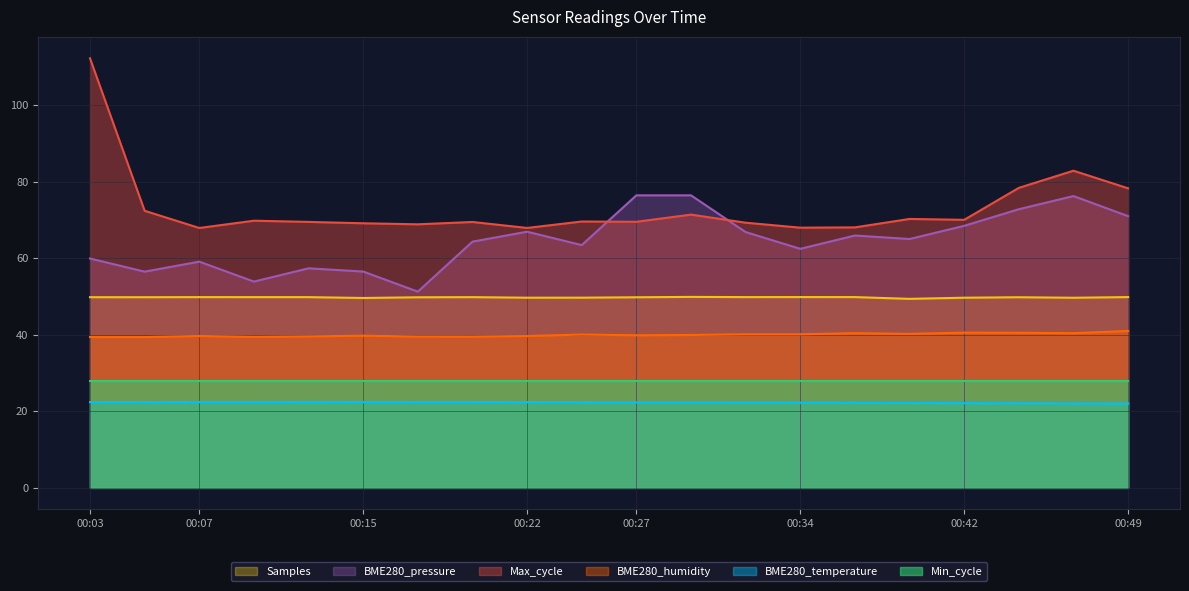

What is the spread (max minus min) of values at 00:03?

89.8